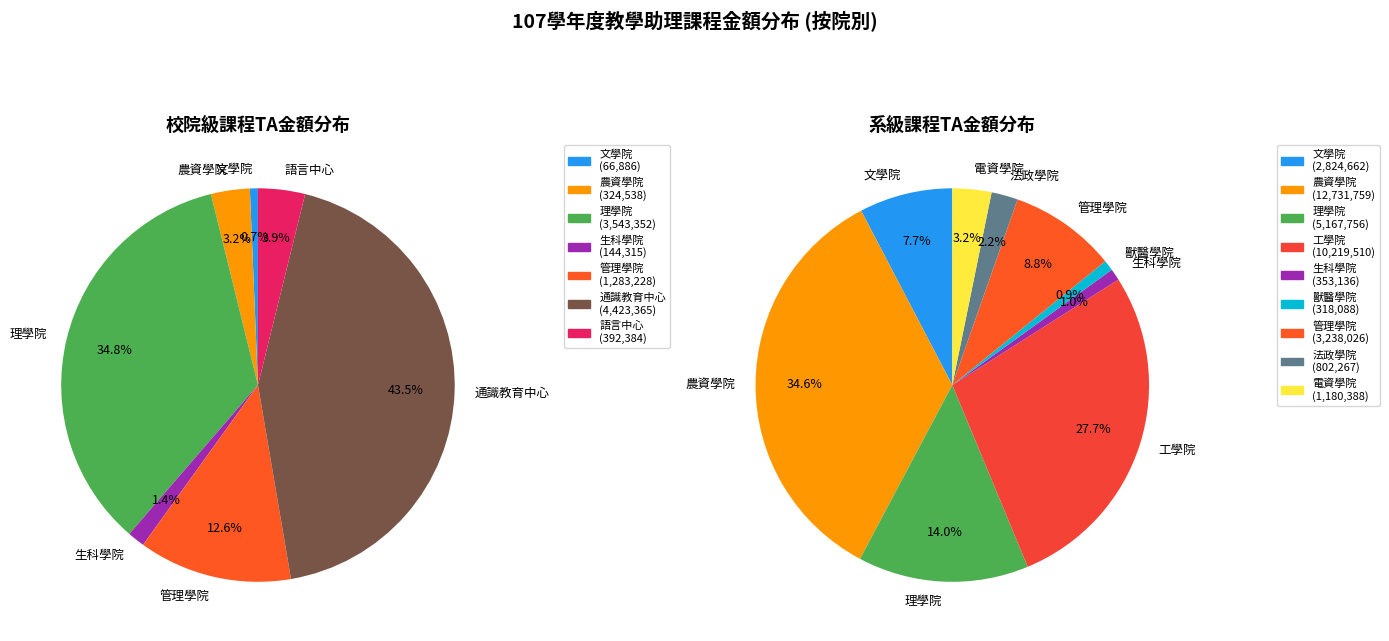

At 生科學院, list the series in order from largest to smallest.

系級課程TA金額, 校院級課程TA金額